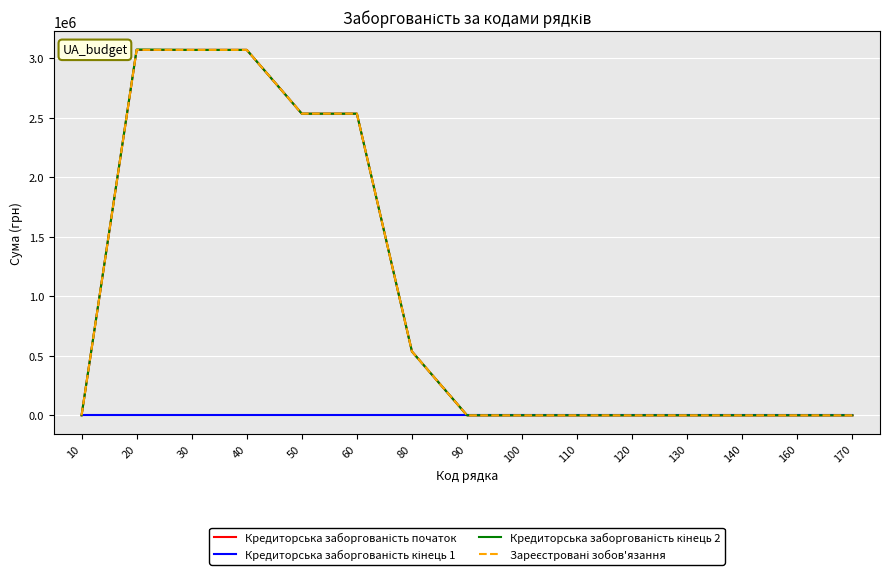

Where is Кредиторська заборгованість кінець 1 nearest to the value 0?

10